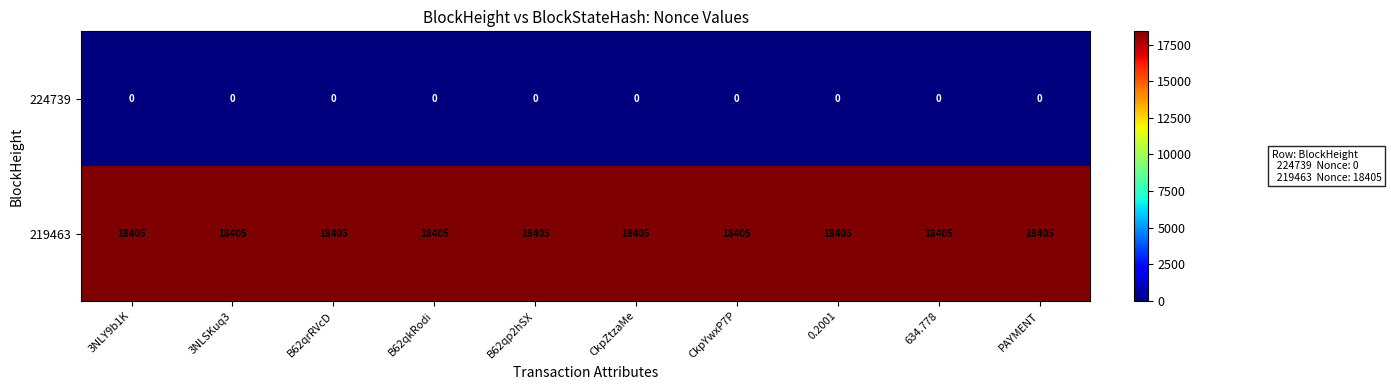

Is it true that 219463 equals 18405 at B62qkRodi?

True